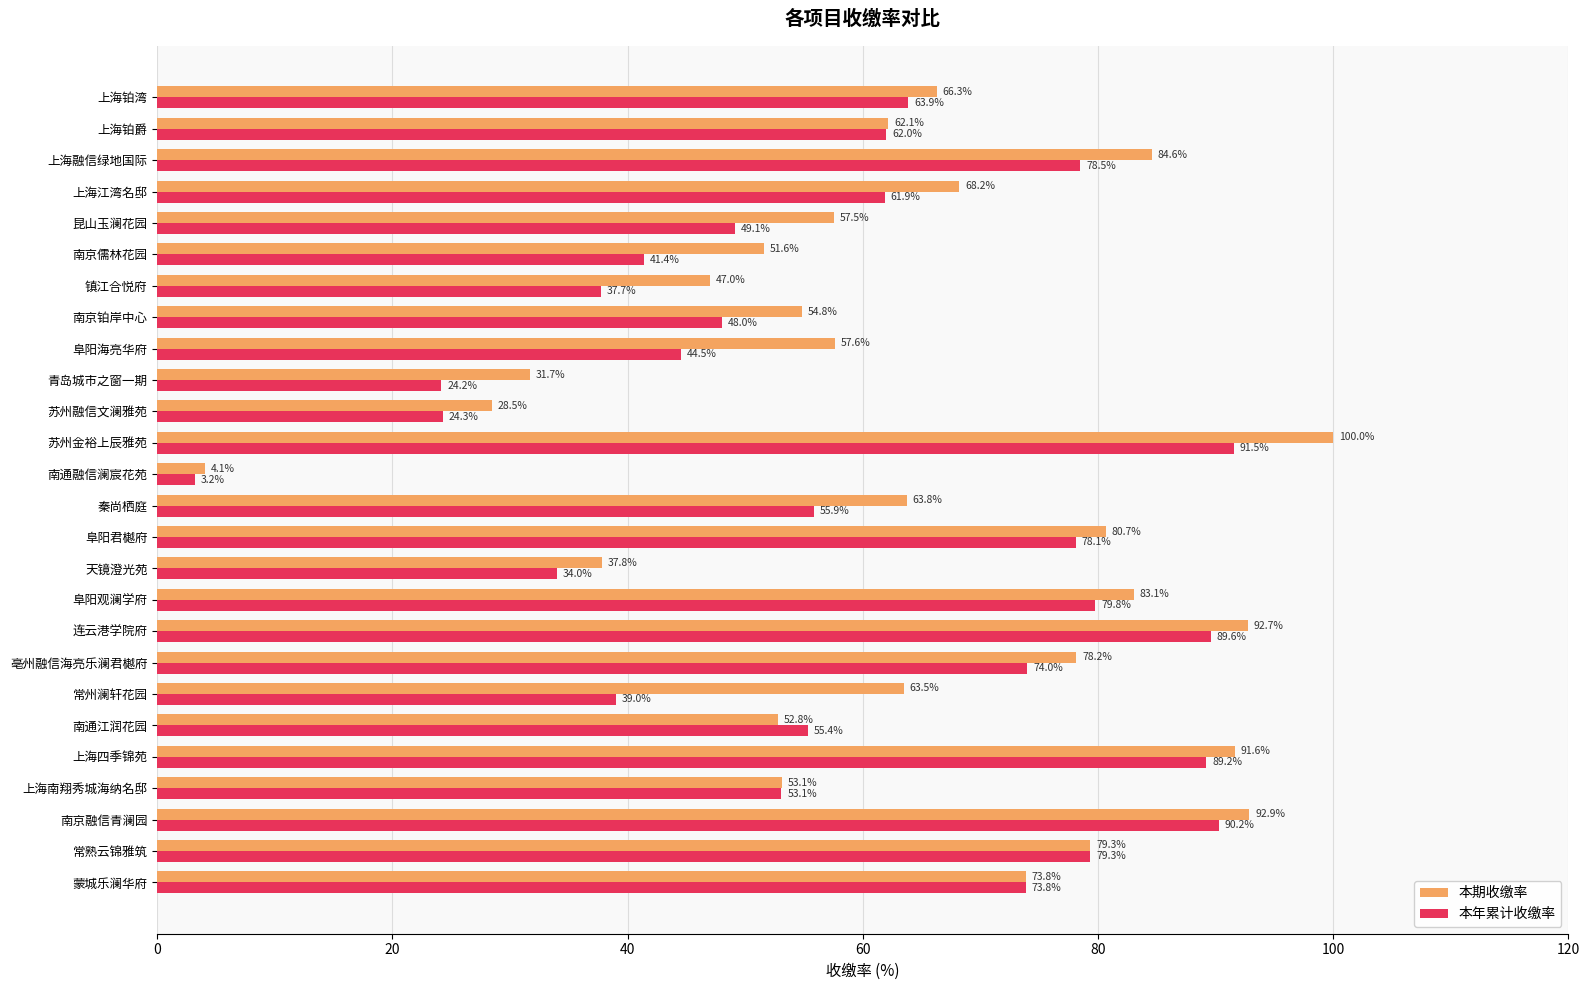

Where is 本年累计收缴率 nearest to the value 47?

南京铂岸中心